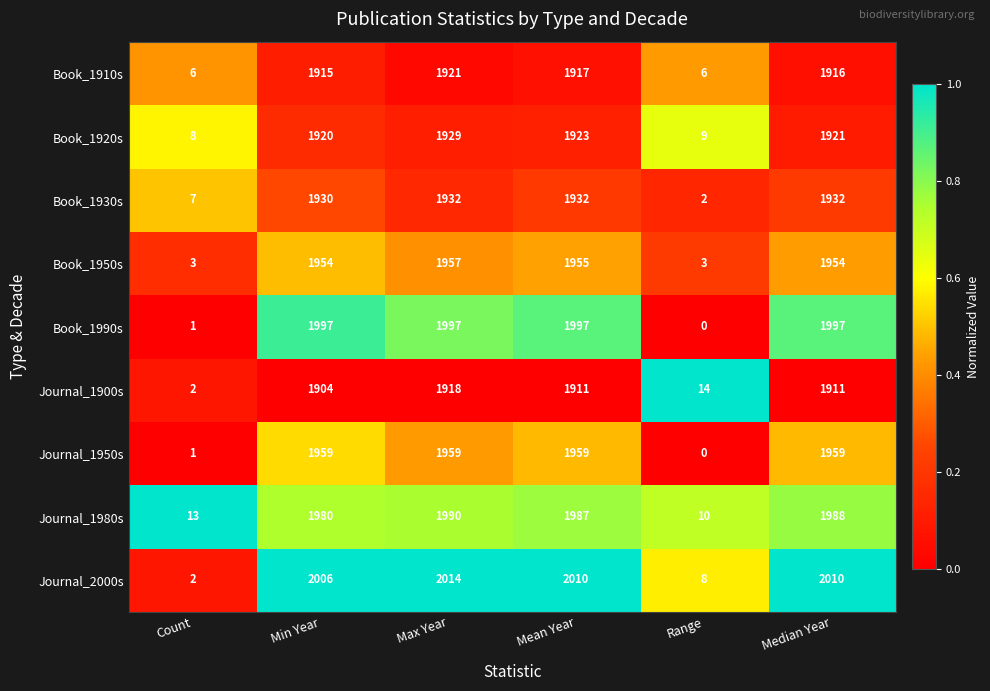

At which category is the sum across all series the highest?

Max Year